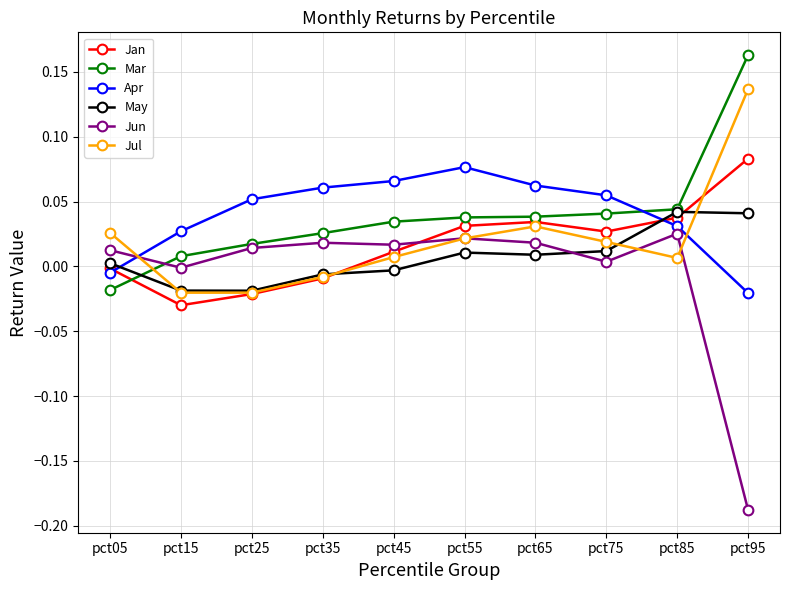

At which category does the chart reach its peak across all series?

pct95